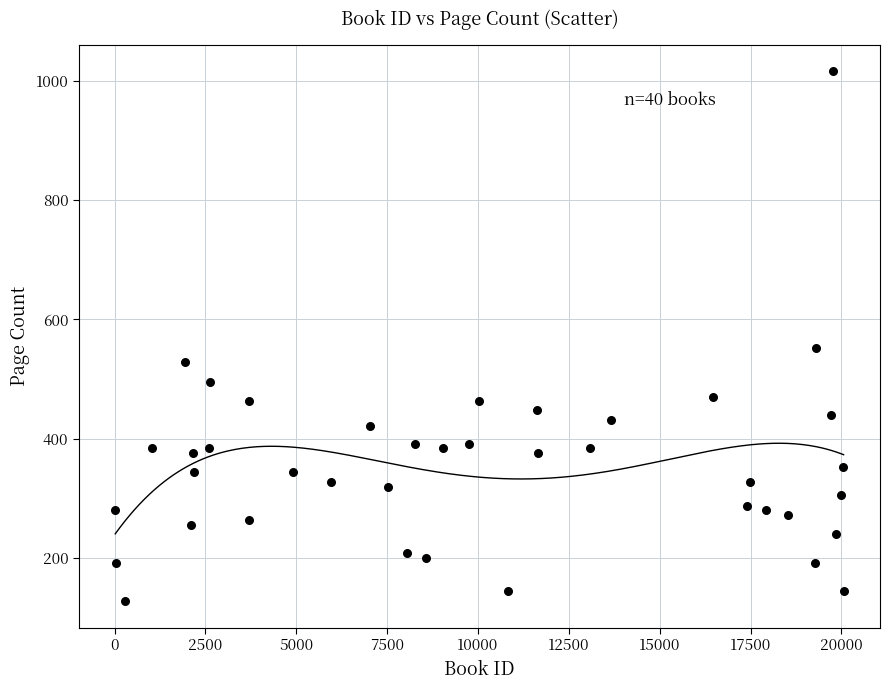

What is the range of X values (max minus min)?

20041